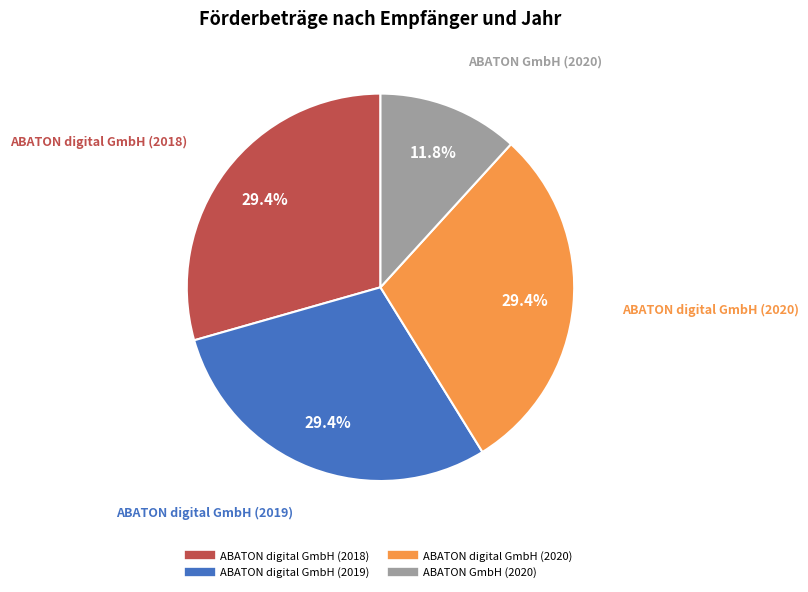

Does ABATON digital GmbH (2019) represent more than half of the total?

No